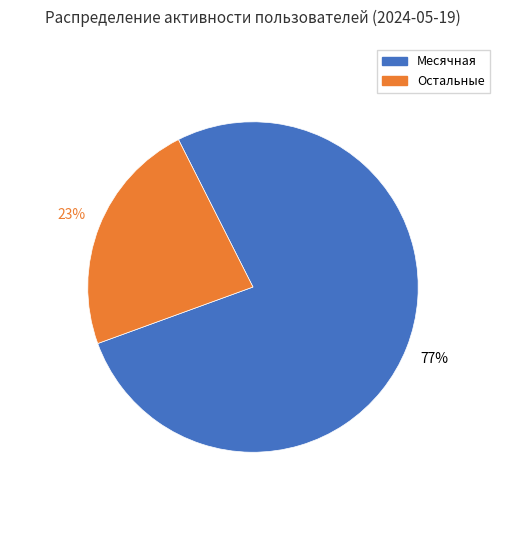

True or false: Месячная accounts for 77% of the total.

True